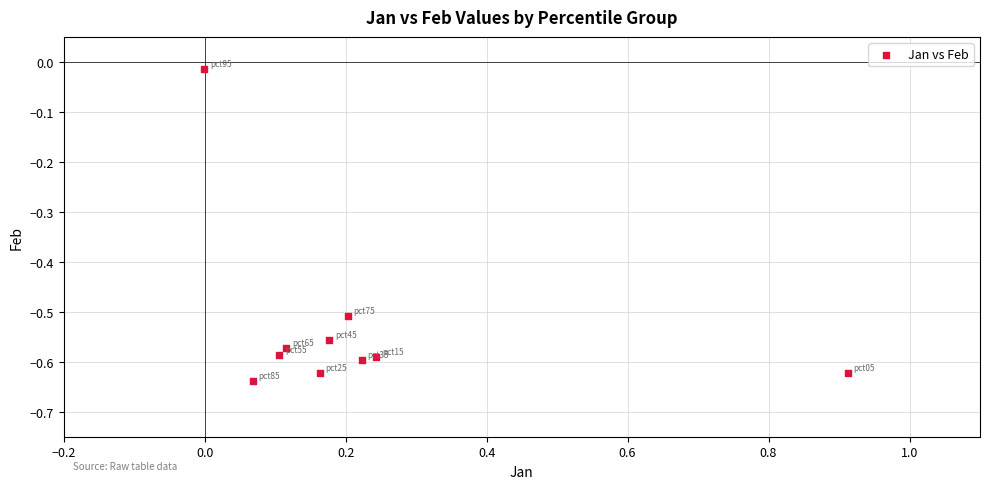

What is the range of Y values (max minus min)?

0.6